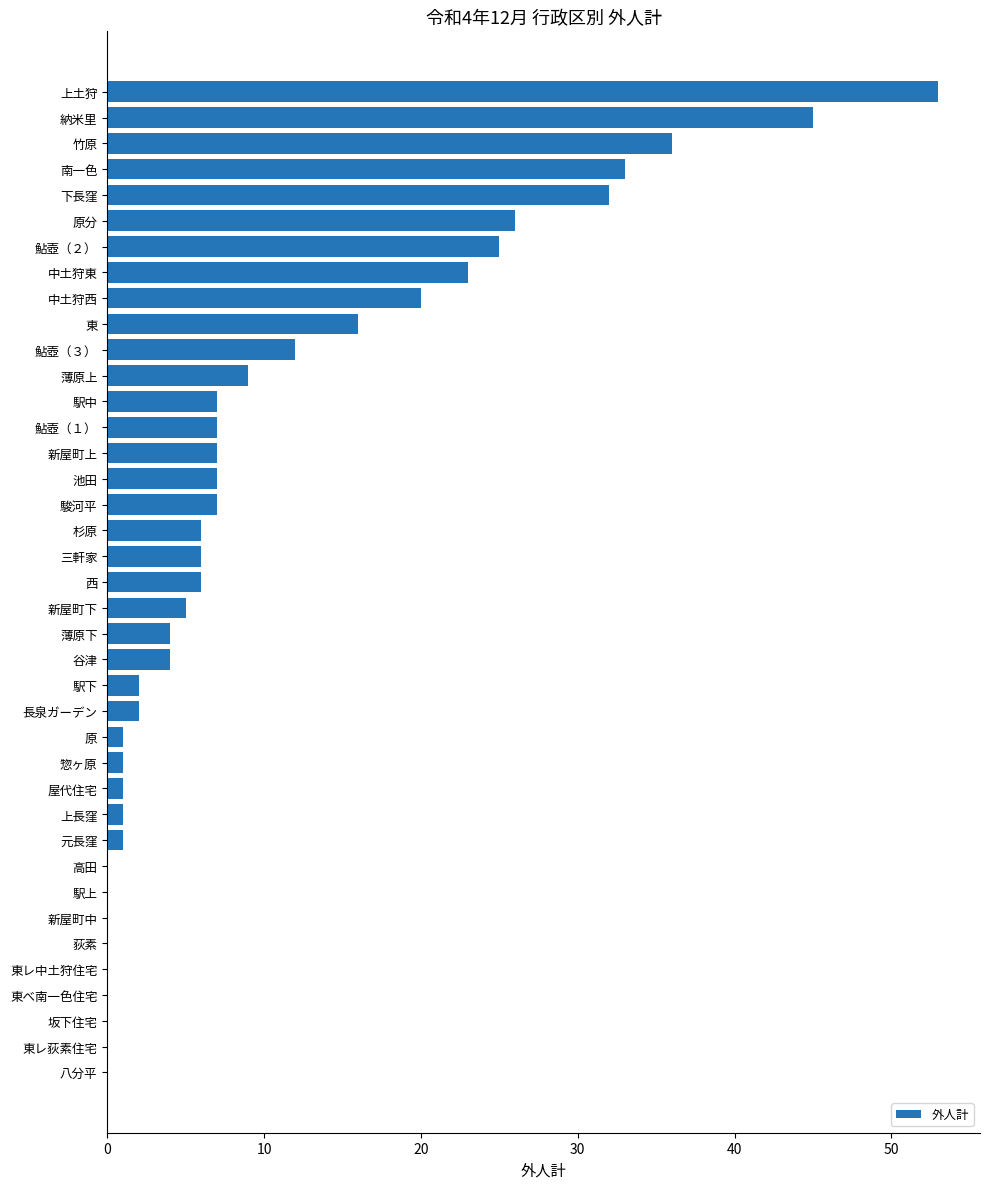

Between 納米里 and 鮎壺（１）, which is larger?

納米里